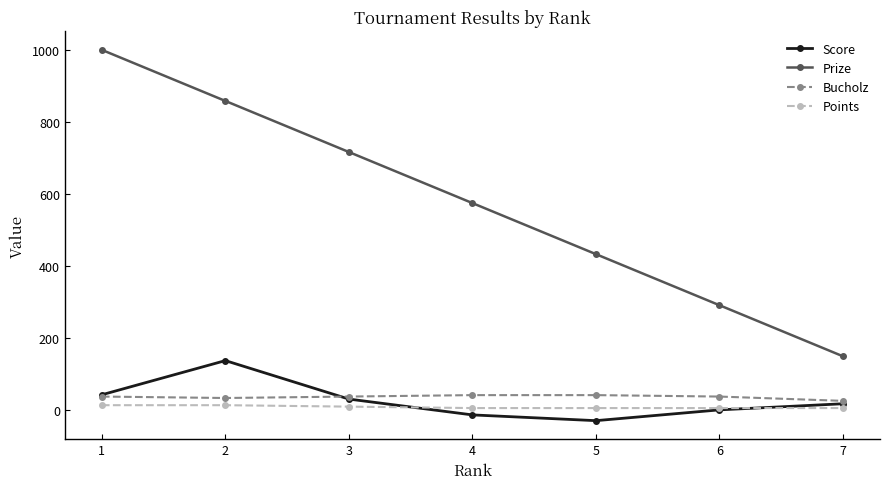

True or false: Prize and Bucholz intersect in this chart.

False